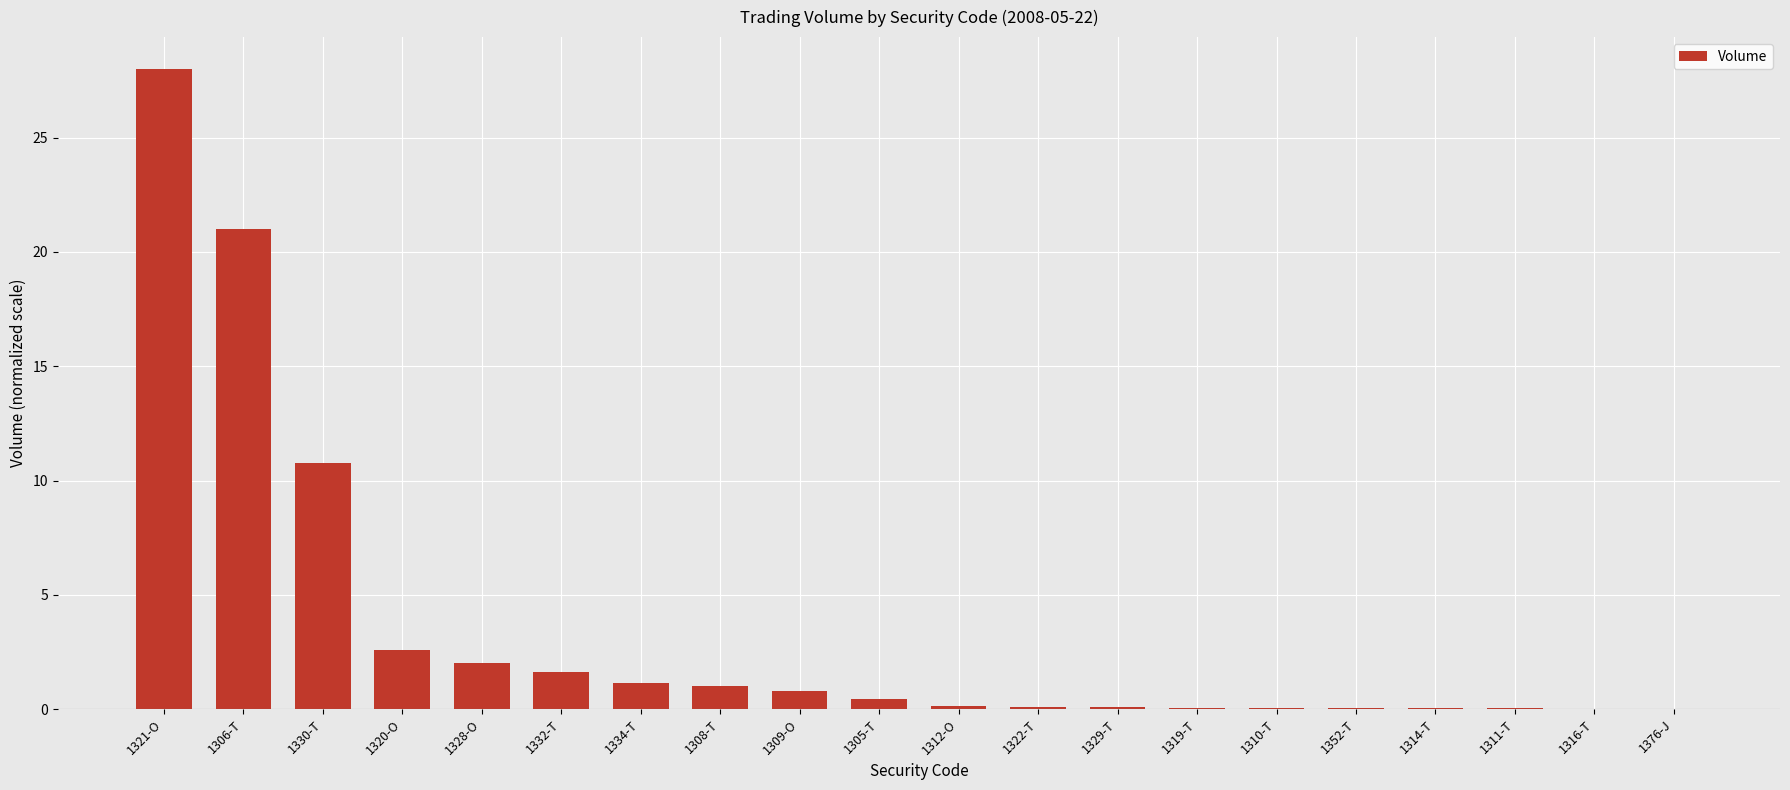

What is the sum of all values?

70.0